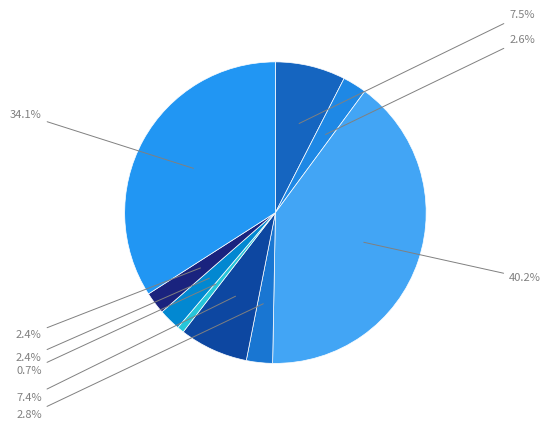

Rank the categories by value from highest to lowest.

R1AB_BYVU, R1AB-2_BYVU, MVP1_BYVU, P64_BYVU, CPM_BYVU, CAPSD_BYVU, P21_BYVU, P20_BYVU, MVP2_BYVU